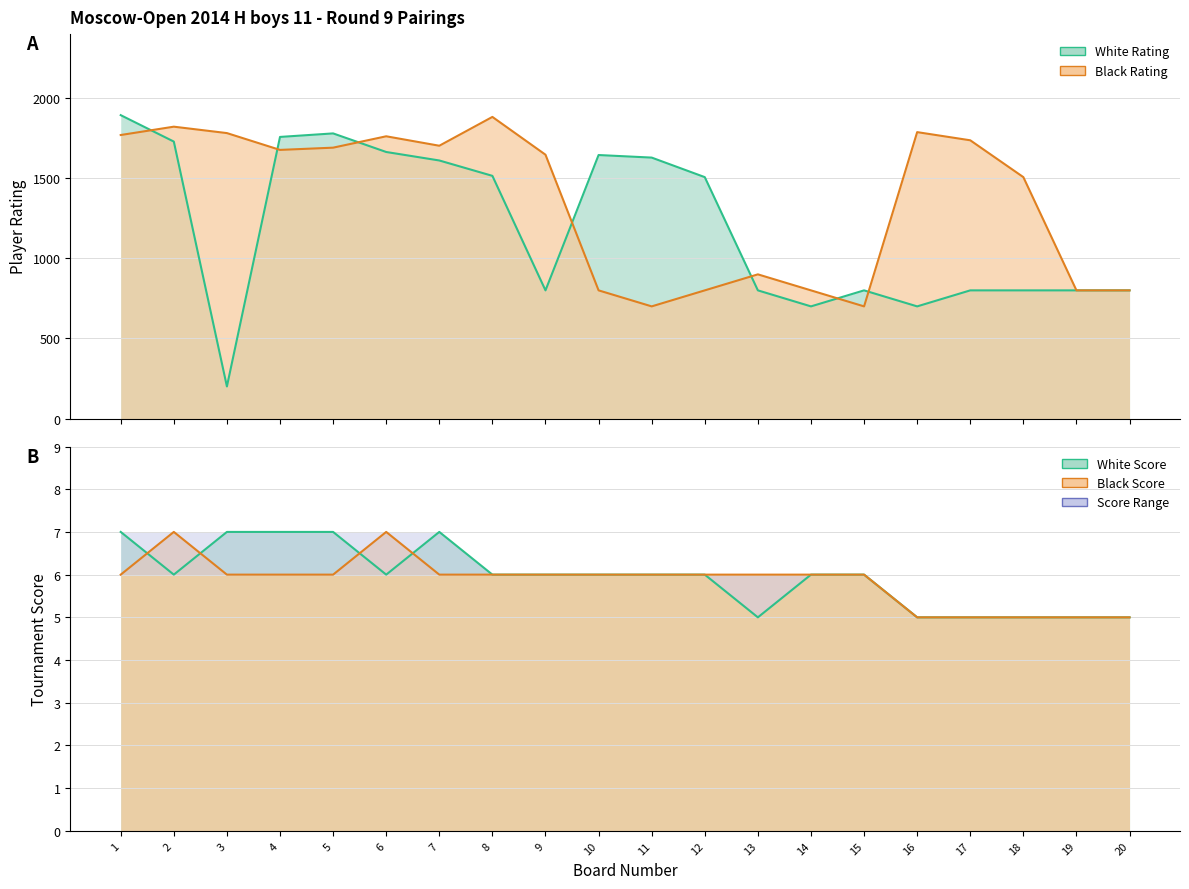

Between 12 and 7, which is larger?

7